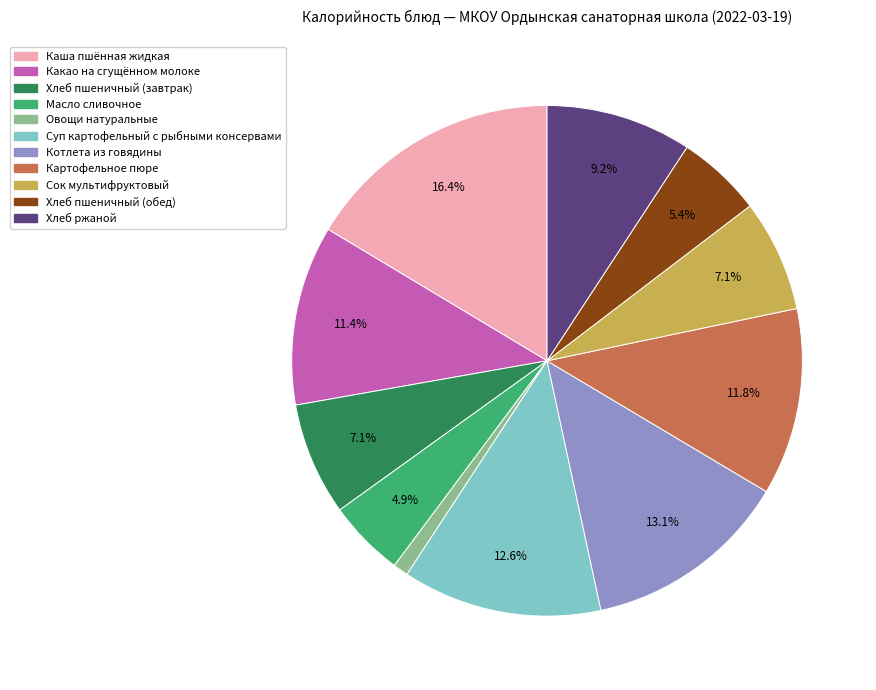

What percentage do Какао на сгущённом молоке and Каша пшённая жидкая together represent?

27.8%